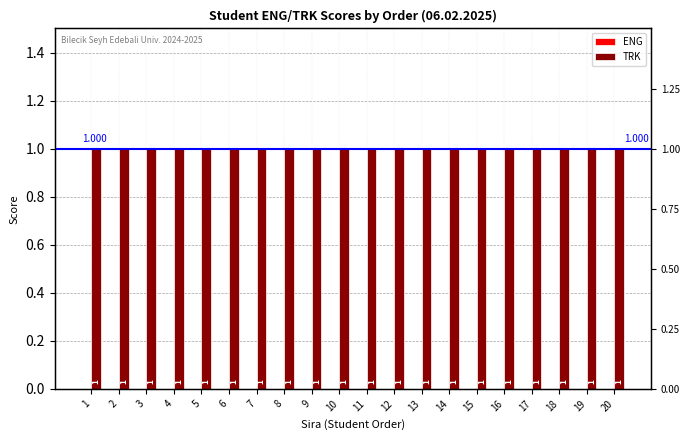

Which has a higher value, 8 or 5?

8